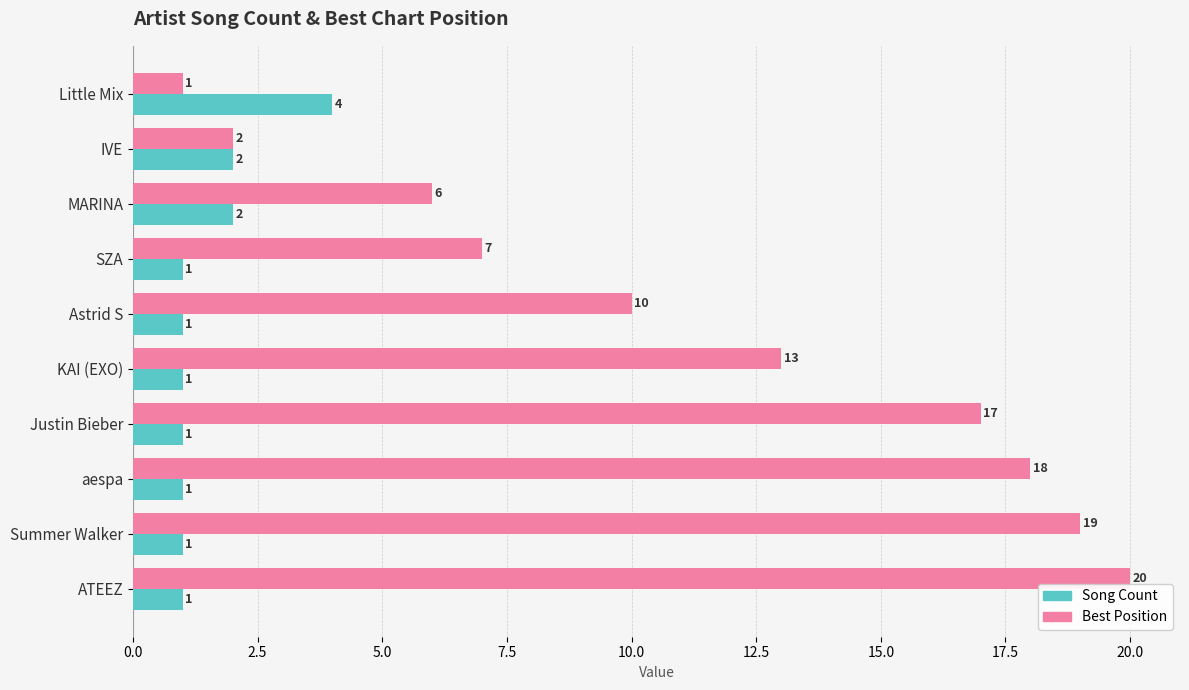

Which series has the largest total across all categories?

Best Position